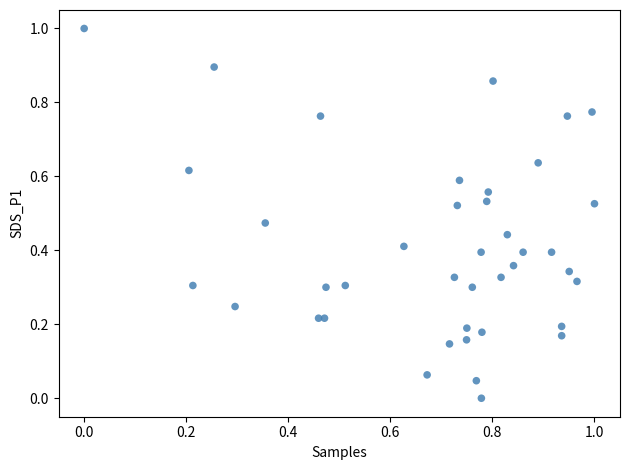

What is the range of Y values (max minus min)?

1.0